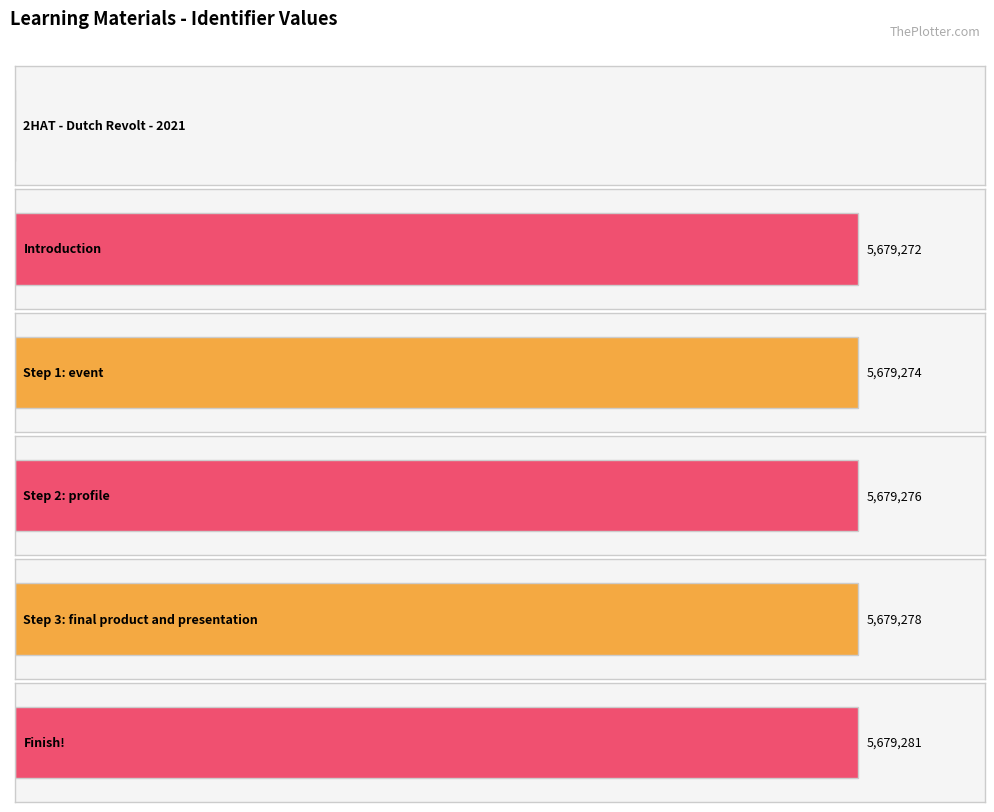

Reading left to right, transcribe all the data shown in this chart.

0	5679272	5679274	5679276	5679278	5679281